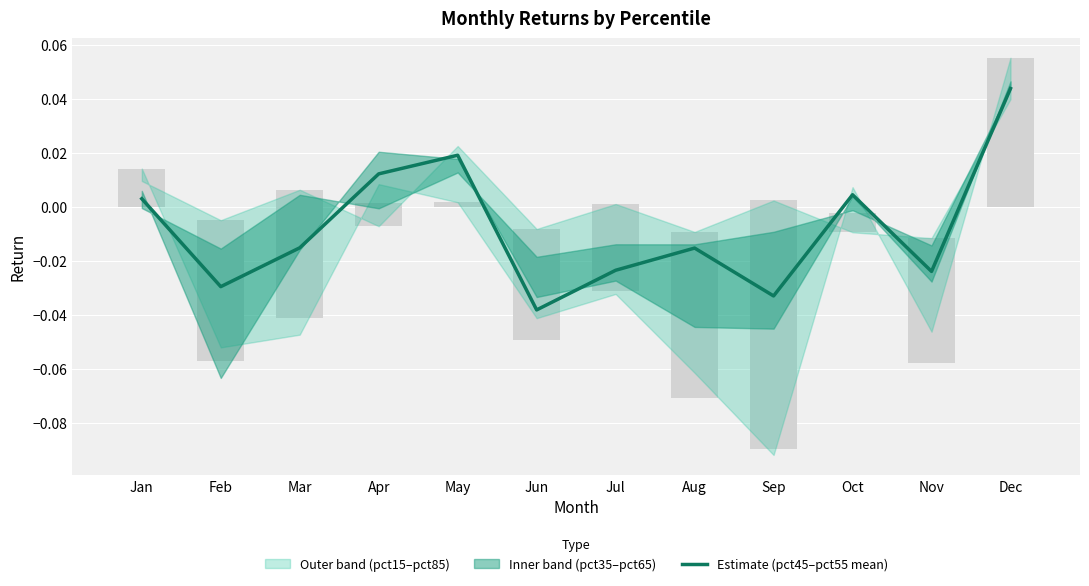

Is it true that the value at Apr is 0.0?

True